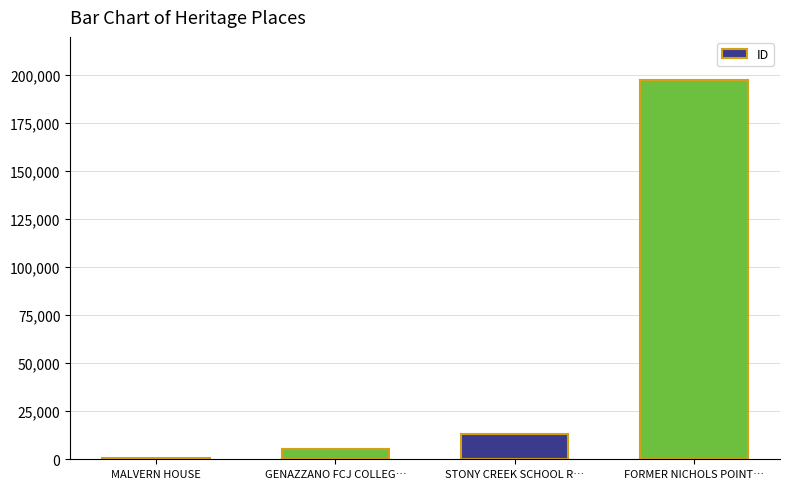

What is the sum of all values?

216626